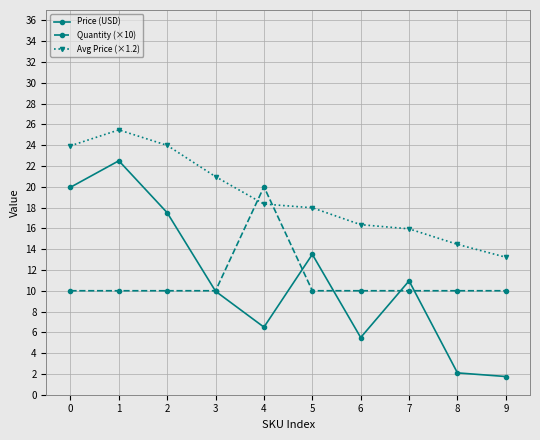

True or false: Quantity (×10) has a value of 10.0 at 3.

True